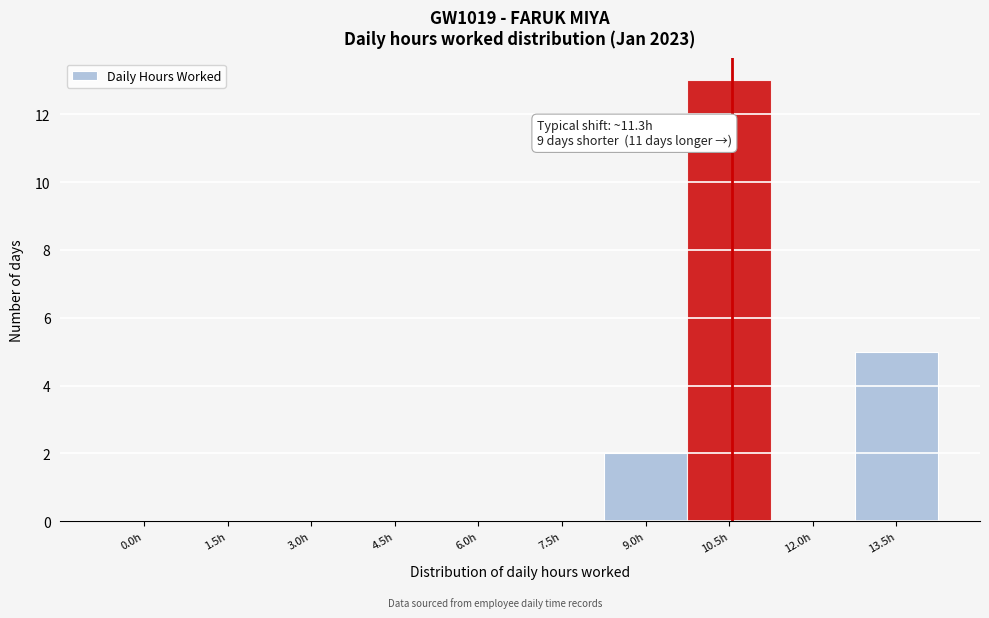

Reading left to right, transcribe all the data shown in this chart.

0.0h=0	1.5h=0	3.0h=0	4.5h=0	6.0h=0	7.5h=0	9.0h=2	10.5h=13	12.0h=0	13.5h=5